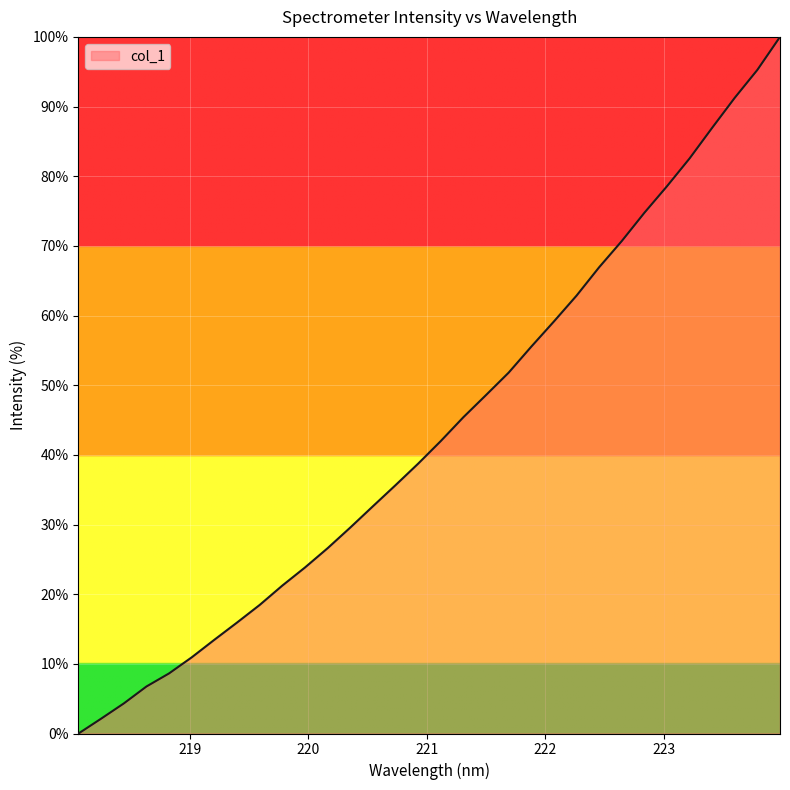

What is the maximum value shown in the chart?

100.0